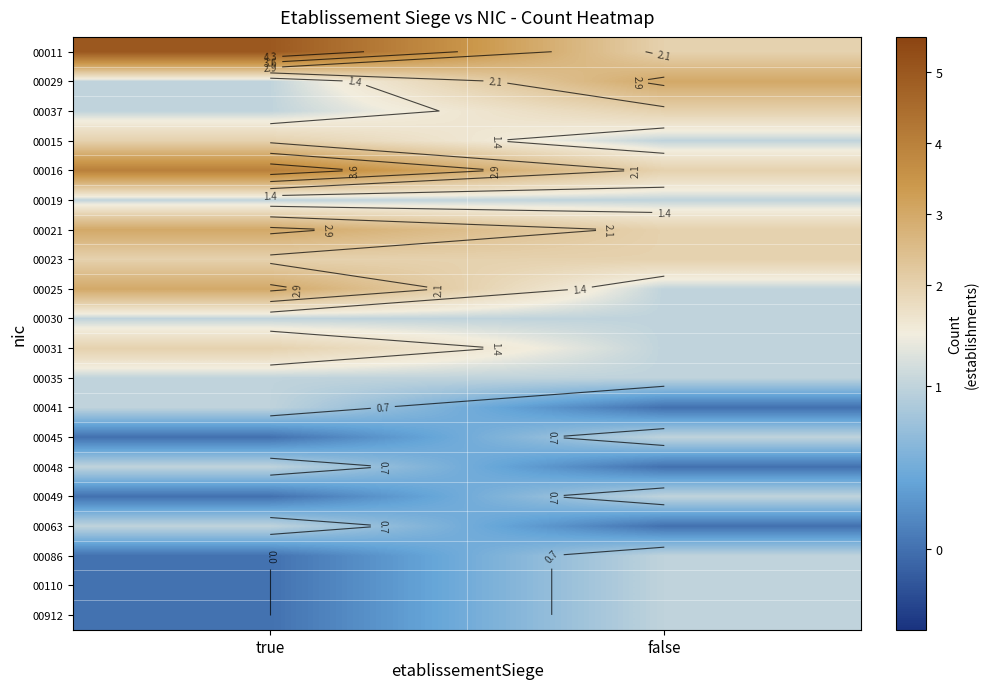

How many values in 00063 are above zero?

1